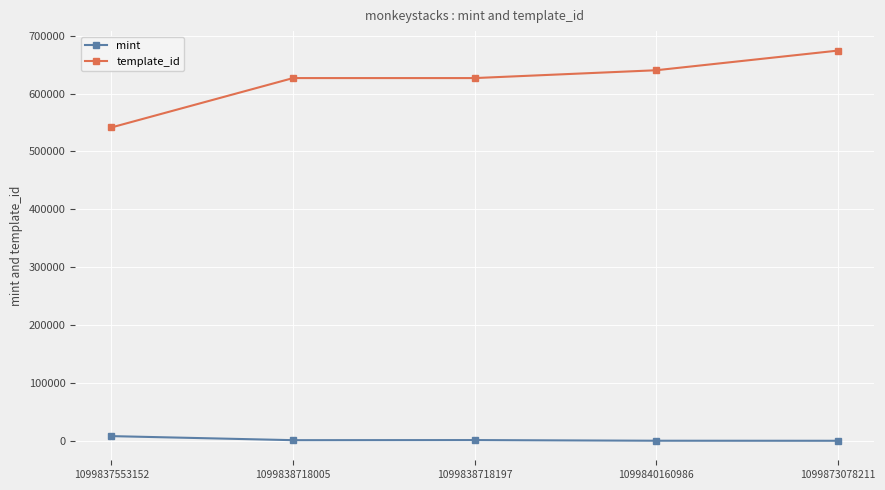

Is it true that template_id equals 626718 at 1099838718005?

True